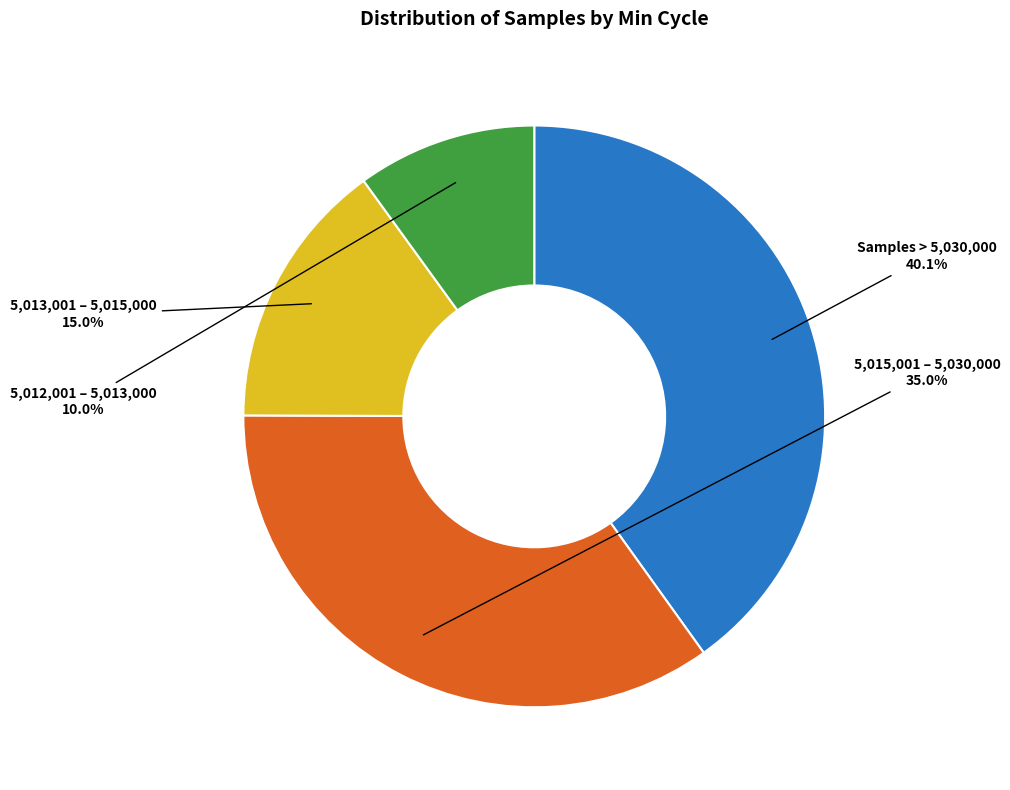

Is there a majority slice in this chart?

No